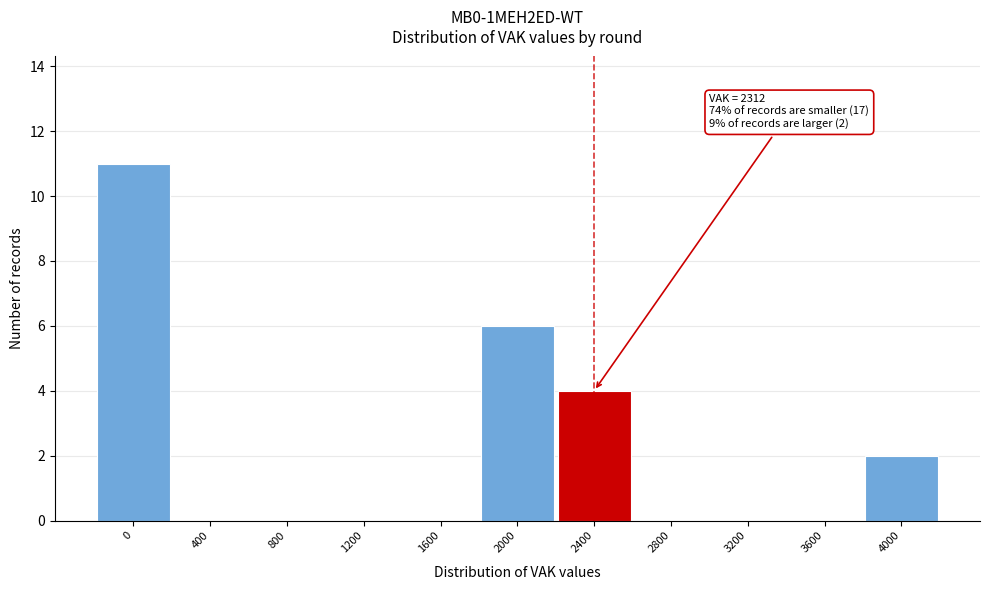

Over which range of the x-axis is the bar tallest?

-200 to 200